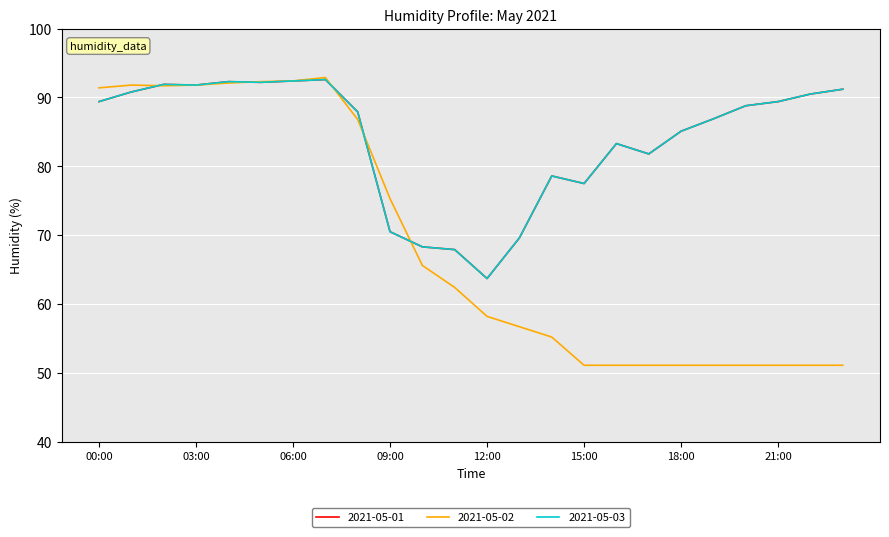

How many lines are shown in the chart?

3